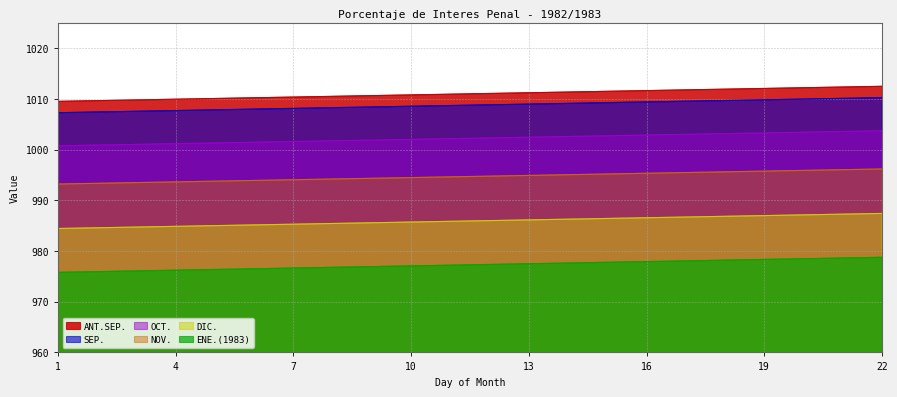

Which series has the widest spread of values?

ANT.SEP.